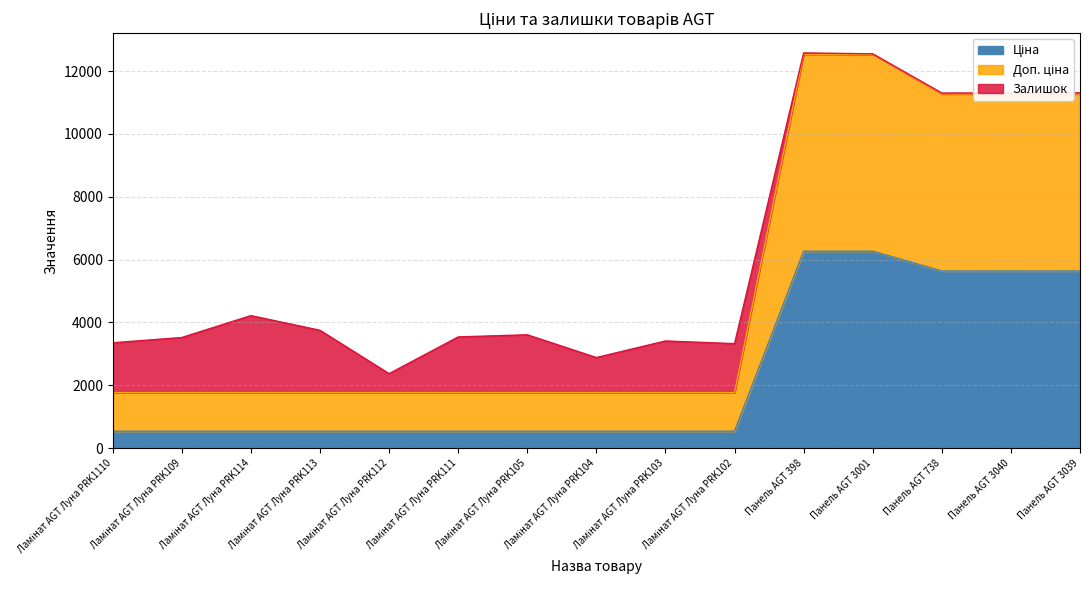

True or false: Ціна and Доп. ціна cross at least once.

False